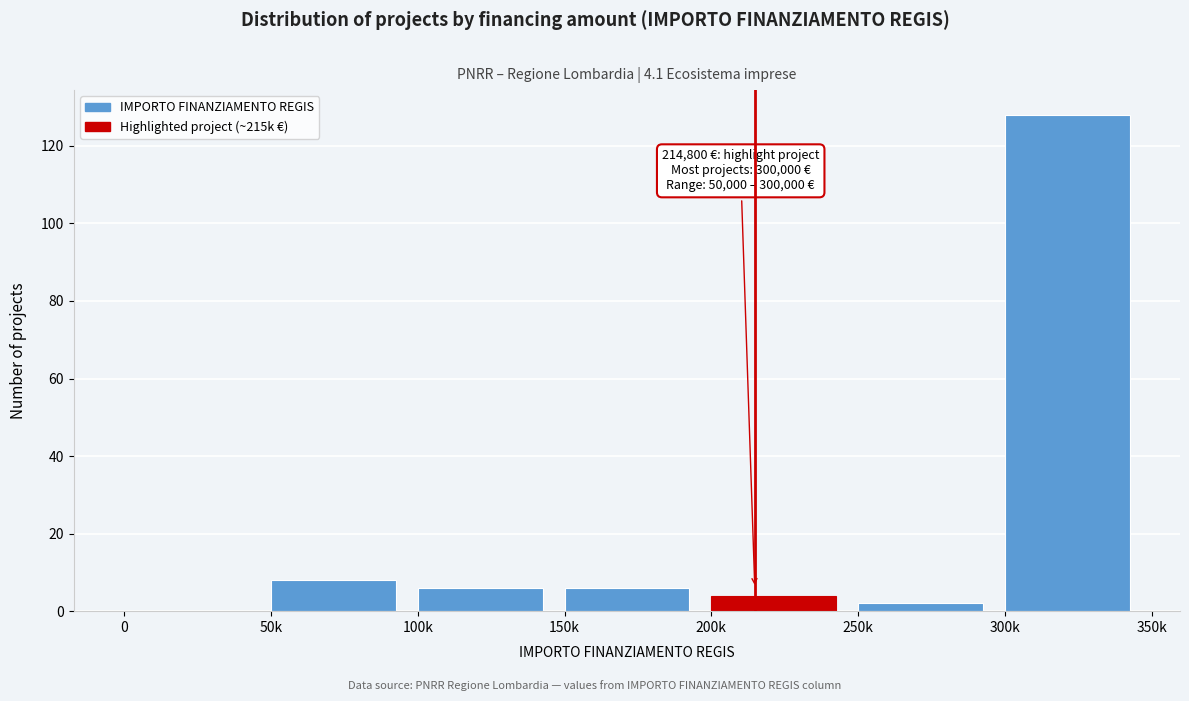

Between 0 and 50k, which is larger?

50k